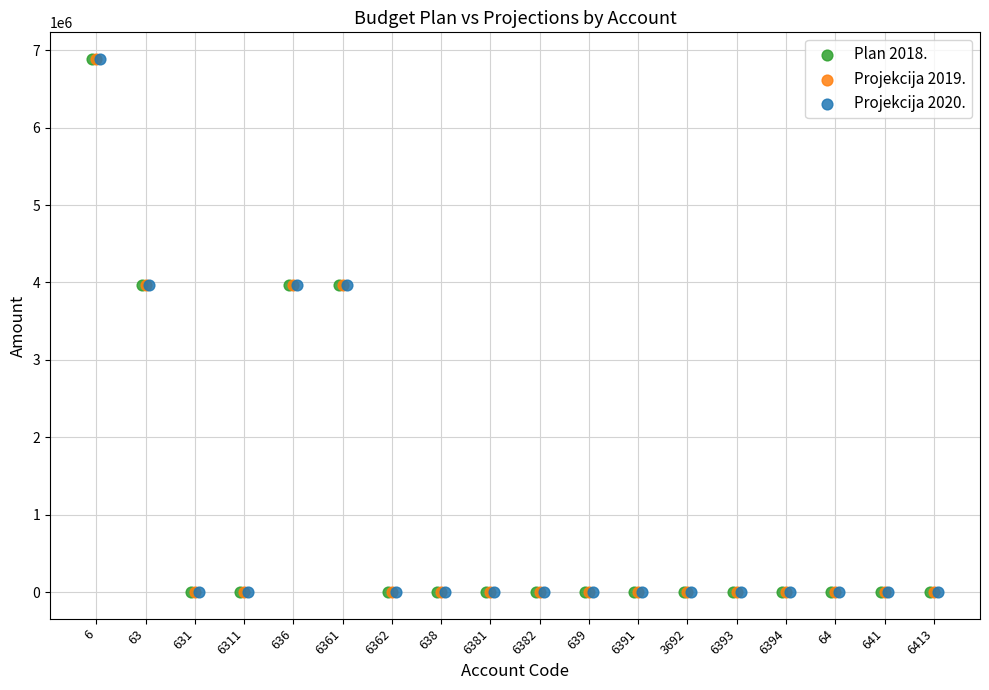

What are all the series names shown in the legend?

Plan 2018., Projekcija 2019., Projekcija 2020.